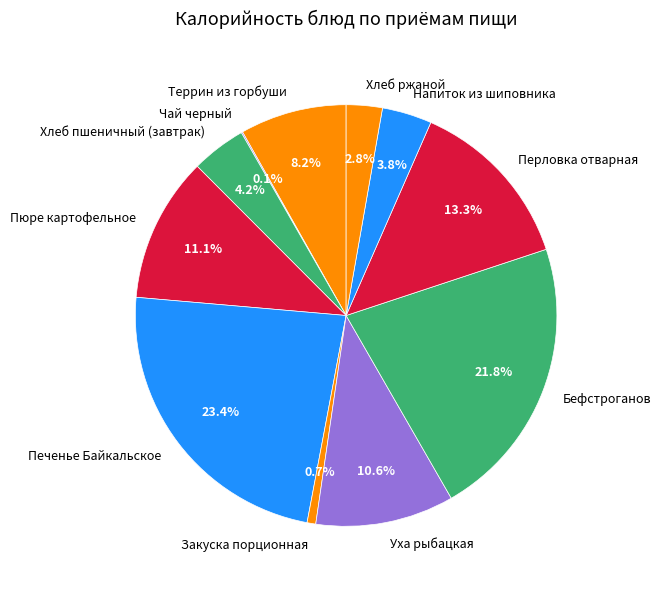

What is the ratio of the value at Печенье Байкальское to the value at Пюре картофельное?

2.1